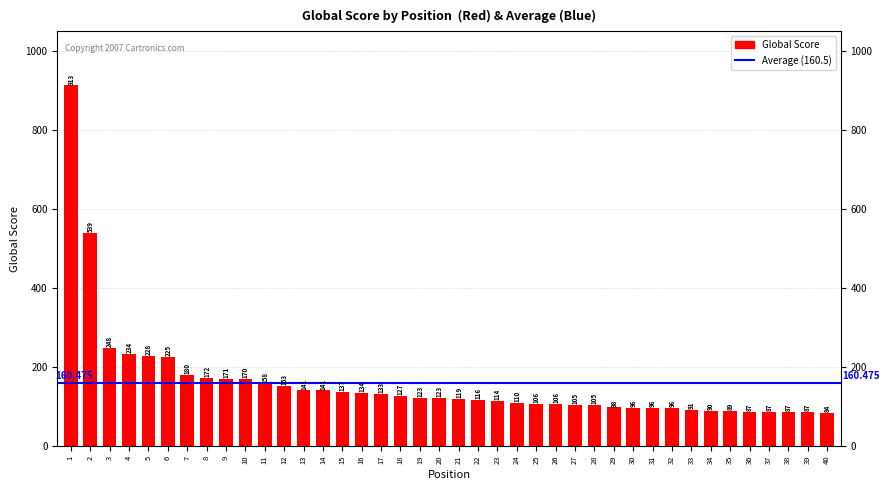

Reading right to left, what are all the values shown in this chart?

40=84	39=87	38=87	37=87	36=87	35=89	34=90	33=91	32=96	31=96	30=96	29=98	28=105	27=105	26=106	25=106	24=110	23=114	22=116	21=119	20=123	19=123	18=127	17=133	16=134	15=137	14=141	13=141	12=153	11=158	10=170	9=171	8=172	7=180	6=225	5=228	4=234	3=248	2=539	1=913